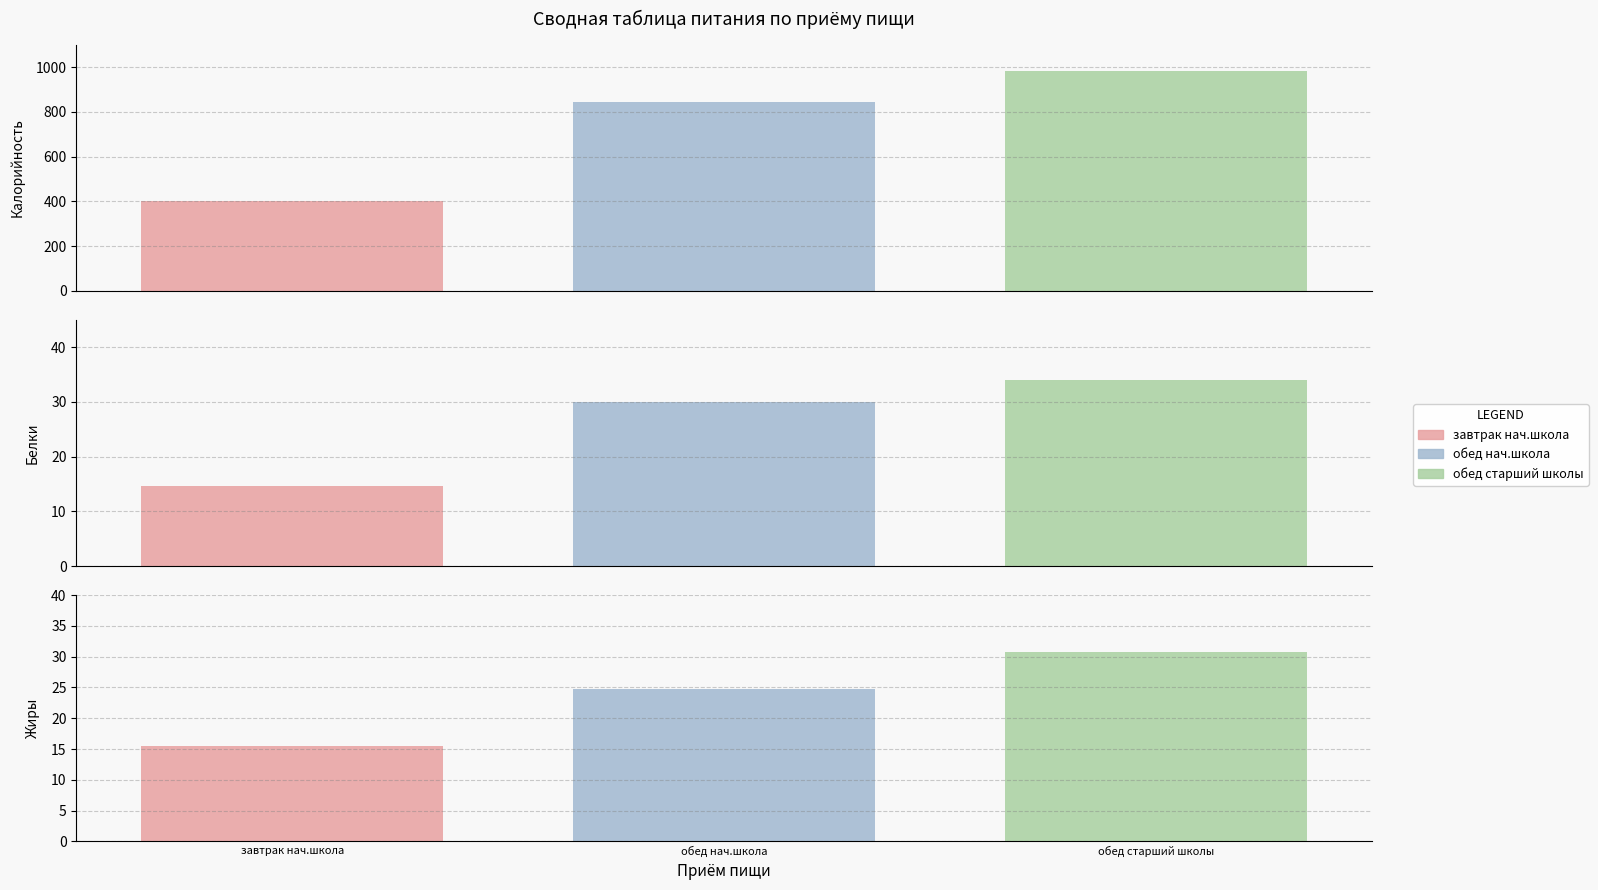

Which series has the largest range (max minus min)?

Калорийность